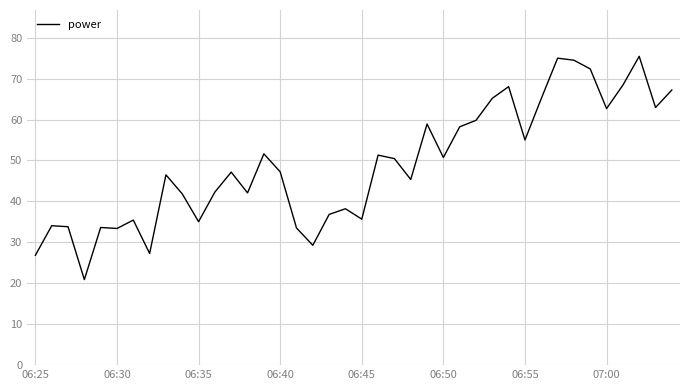

What is the smallest value displayed?

20.9